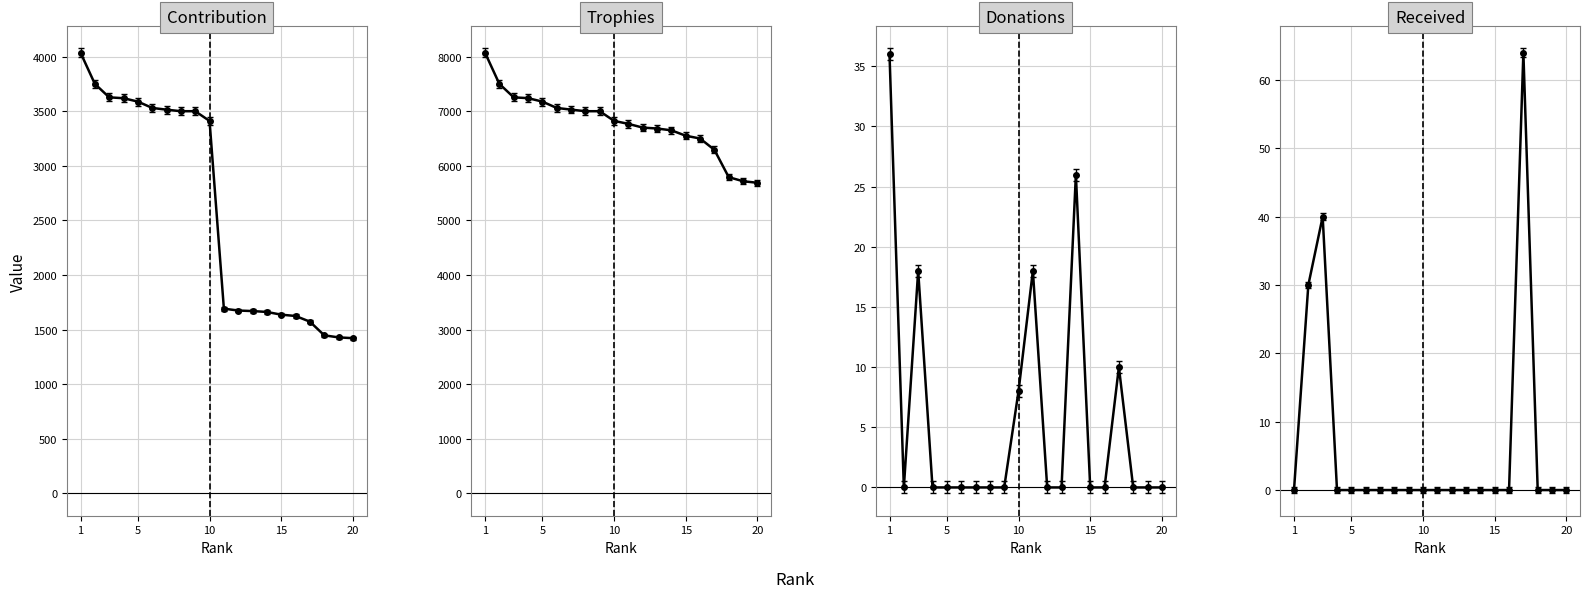

What is the label of the 1st point from the left?

1